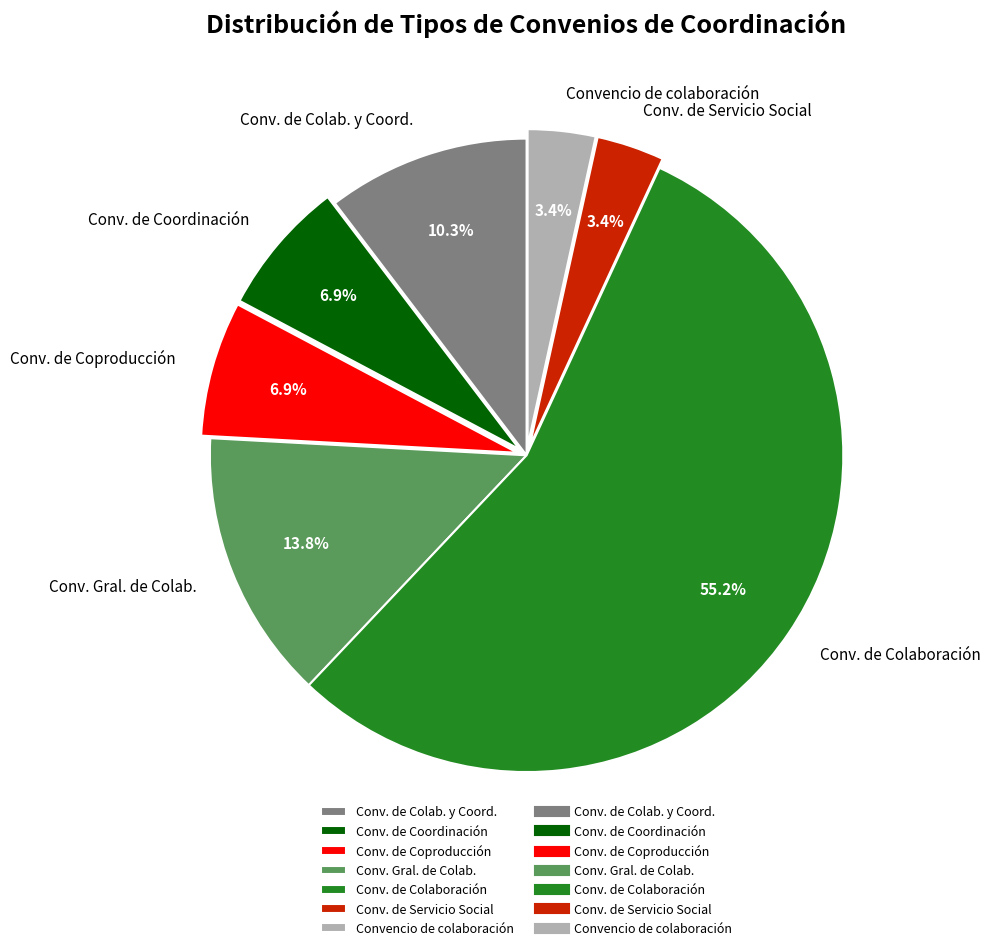

Is it true that Convencio de colaboración is 3% of the pie?

True